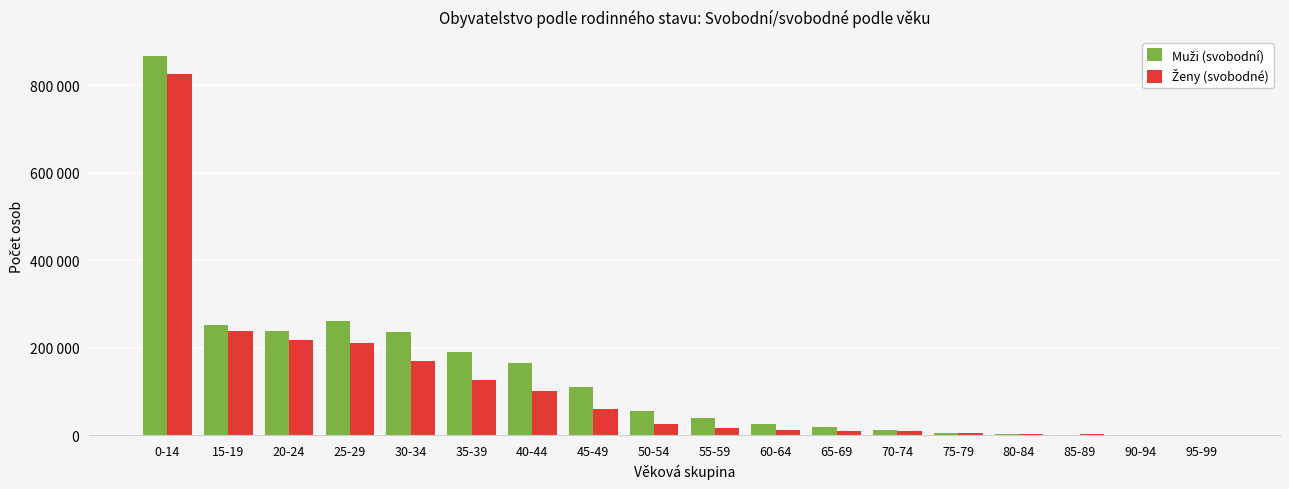

At which label does Muži (svobodní) reach its minimum?

95-99